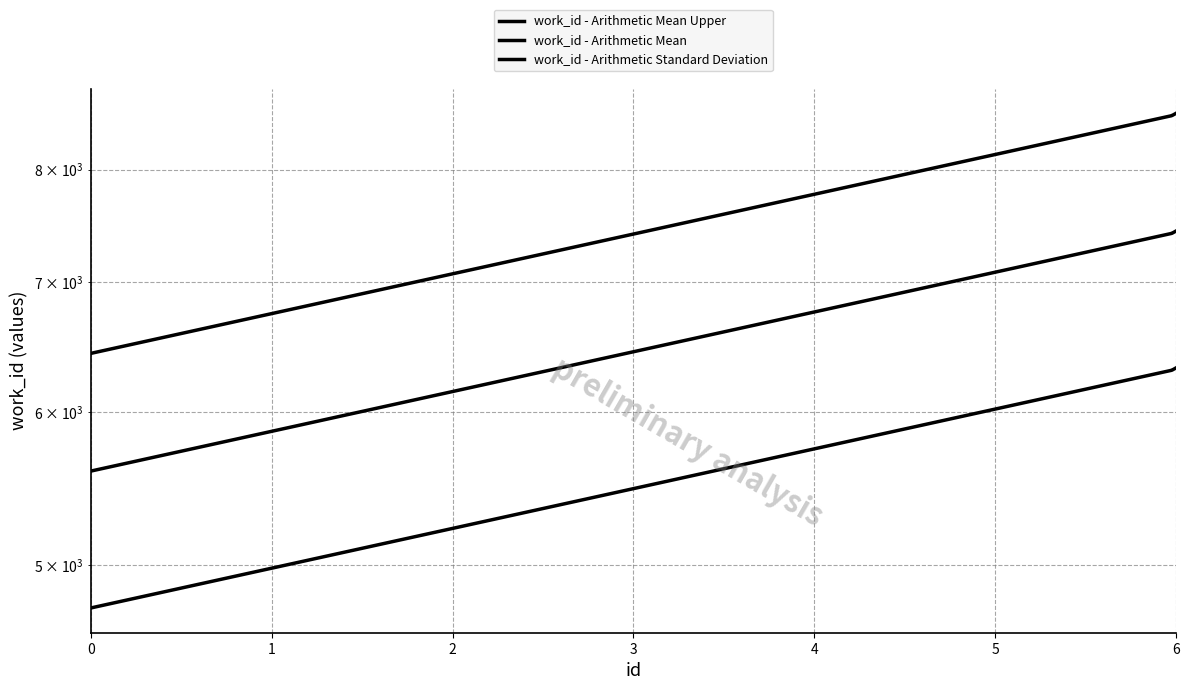

The work_id - Arithmetic Mean Upper series shows 2179.4 at 3. True or false?

False